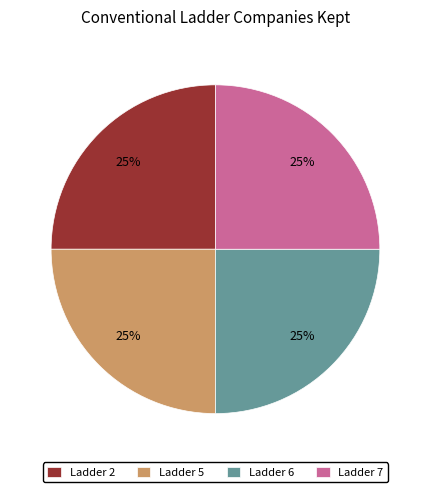

To the nearest percent, what is the average slice percentage?

25%